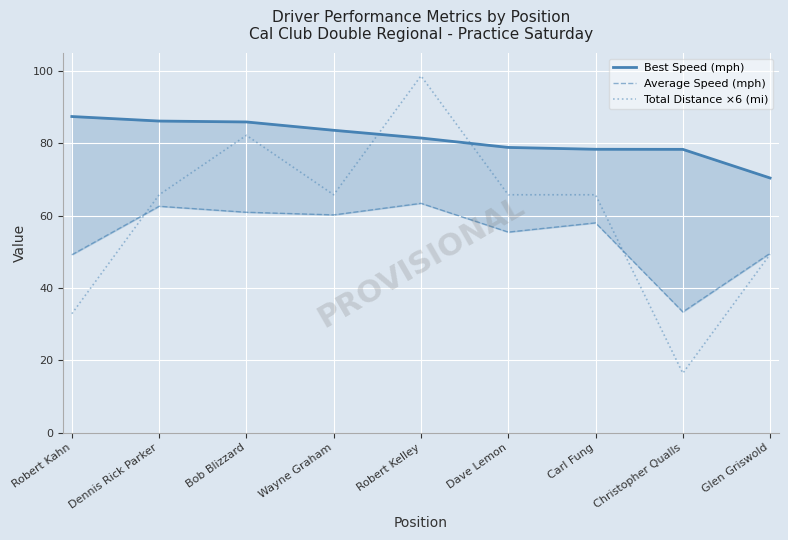

The value of Best Speed (mph) at Wayne Graham is 83.6. True or false?

True